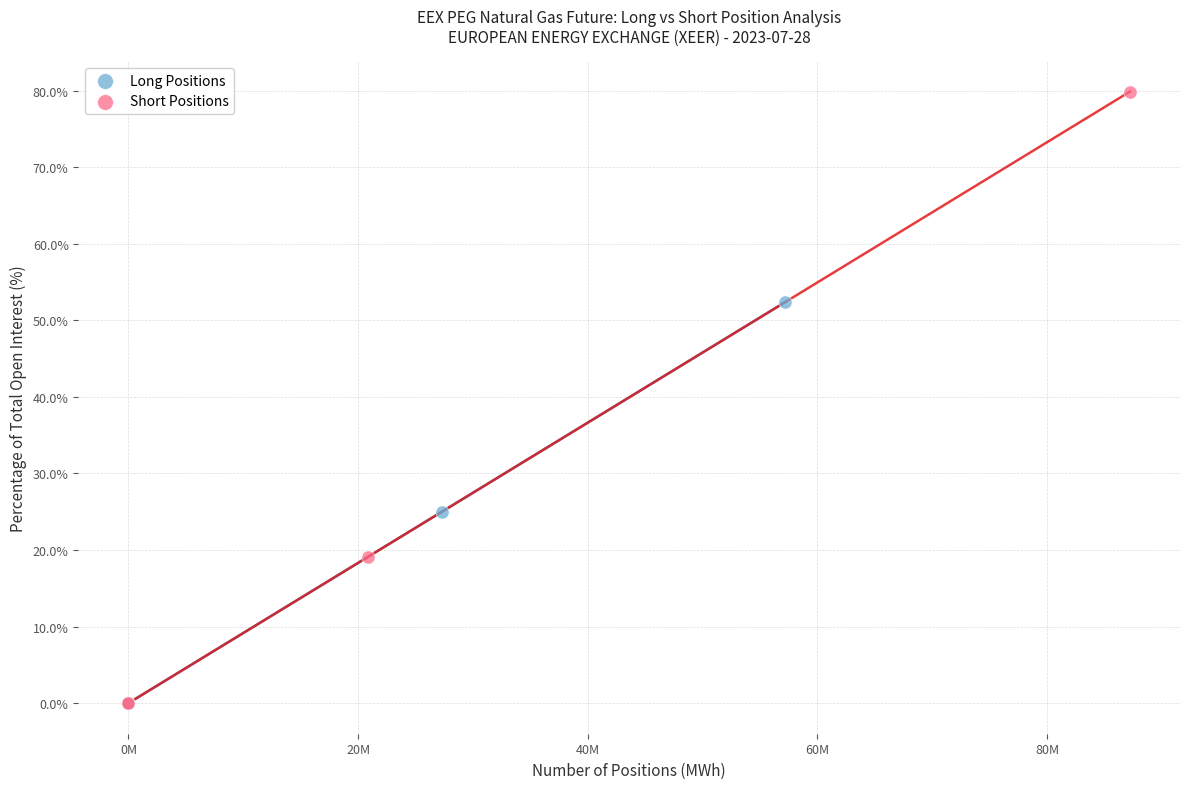

Which series reaches the maximum Y coordinate?

Short Positions